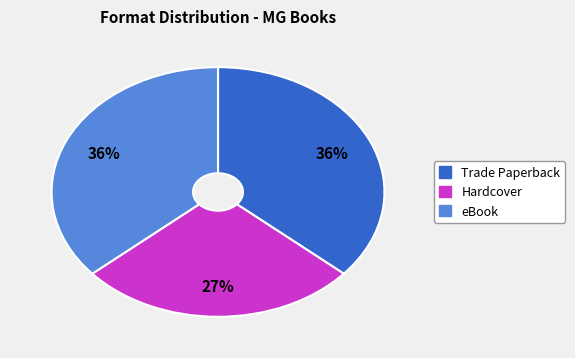

How many slices are in this pie chart?

3